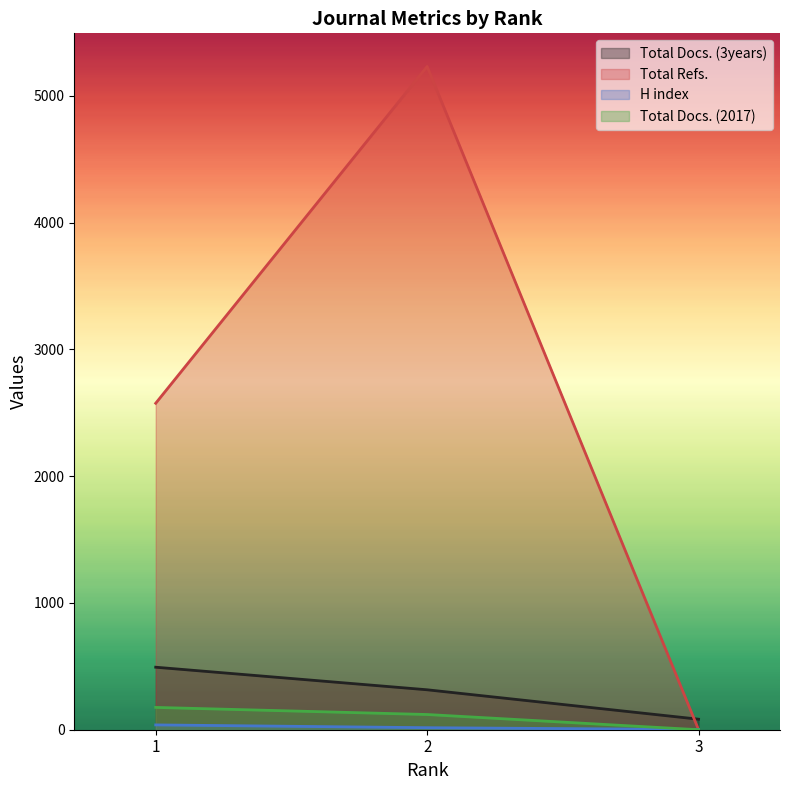

What is the difference between the highest and lowest values at 3?

83